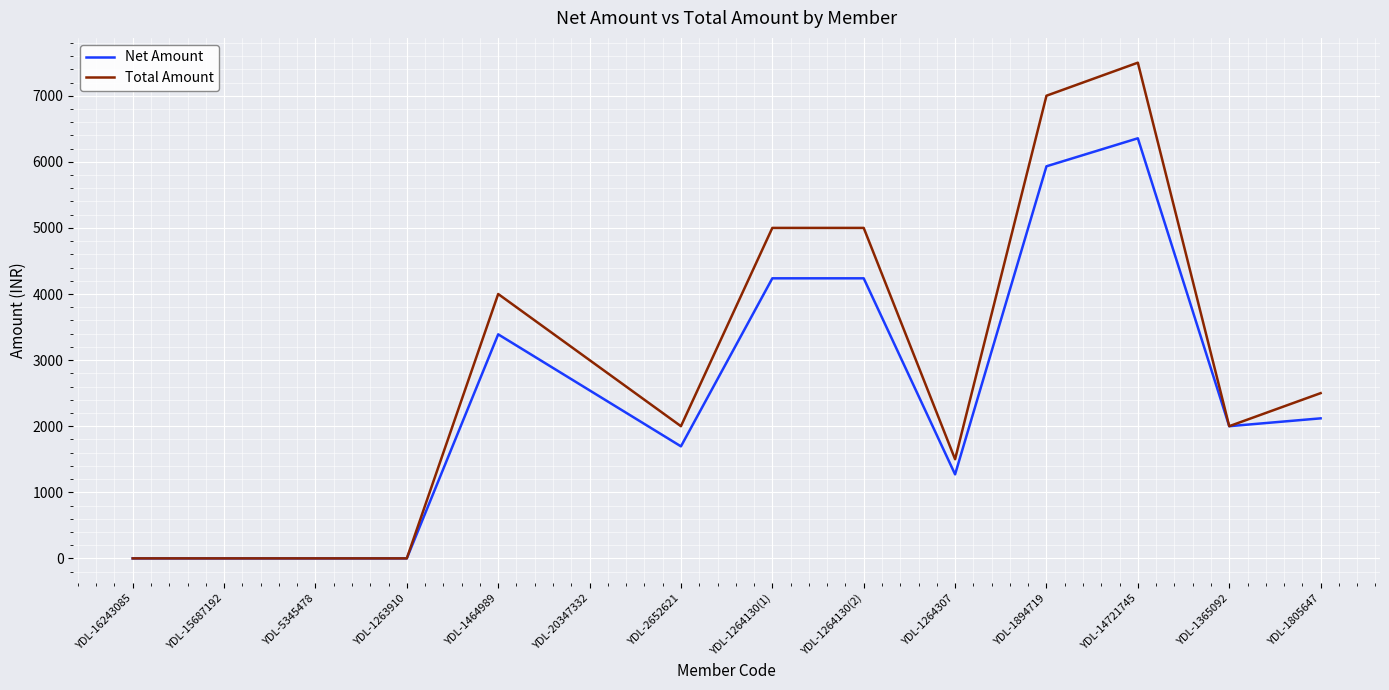

At which label is Net Amount closest to 3177?

YDL-1464989